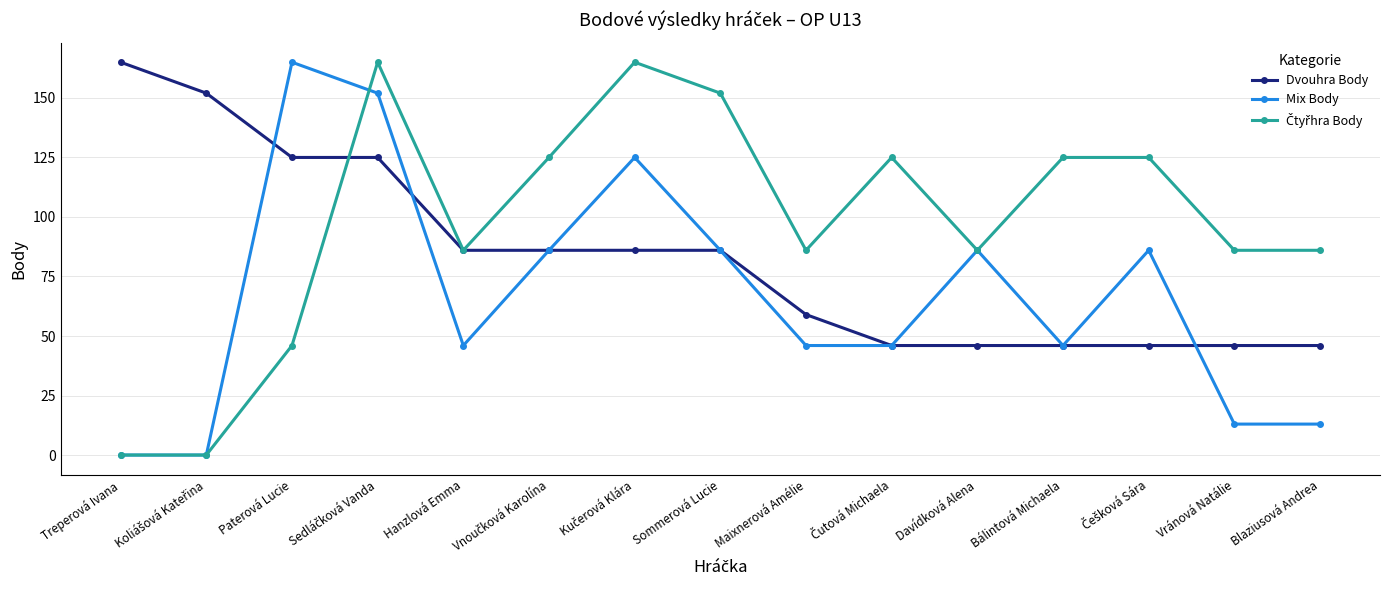

What is the total value across all series at Paterová Lucie?

336